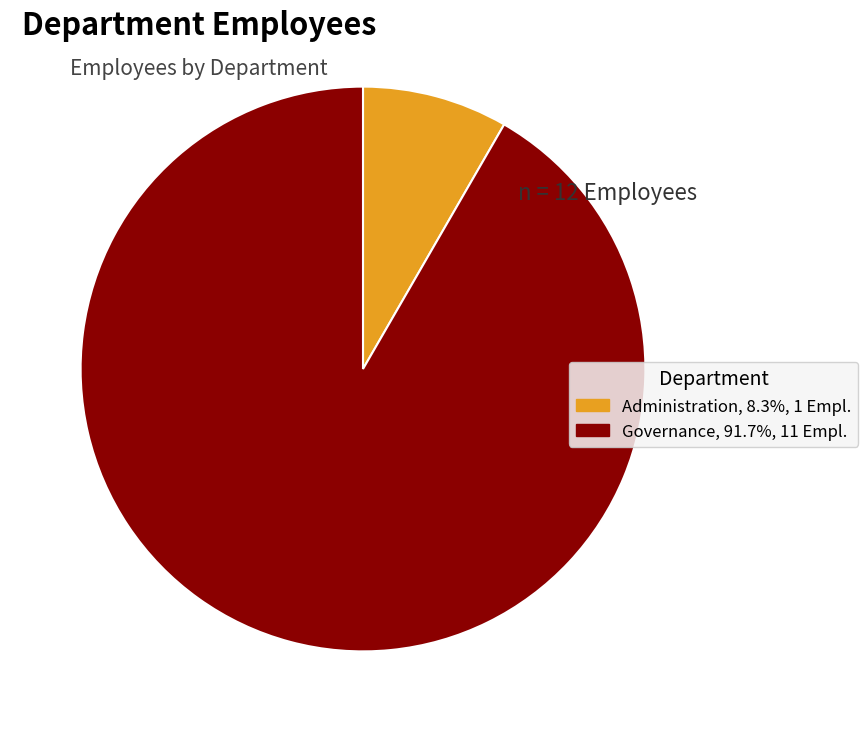

Do Governance and Administration together represent more than half of the pie?

Yes